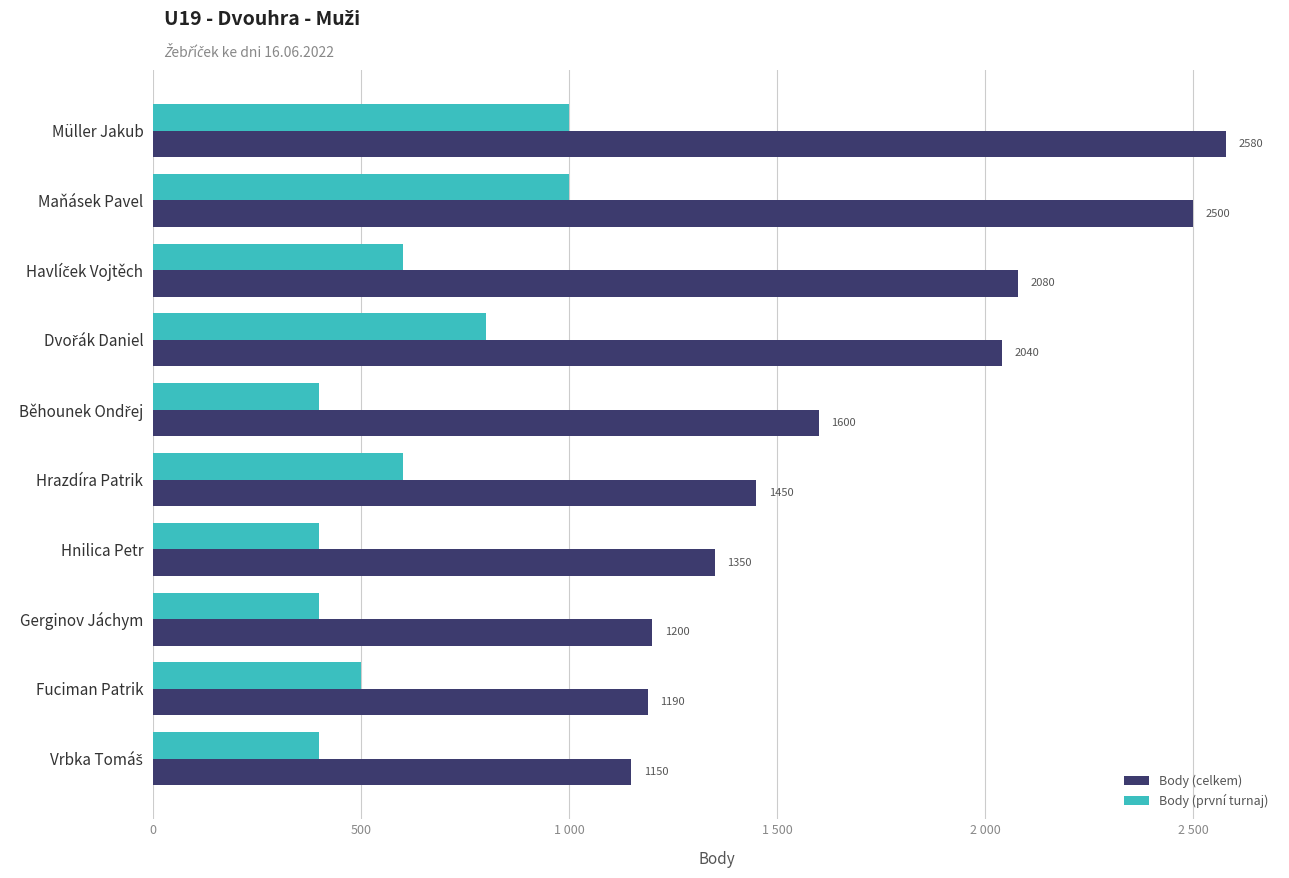

What are all the series names shown in the legend?

Body (celkem), Body (první turnaj)